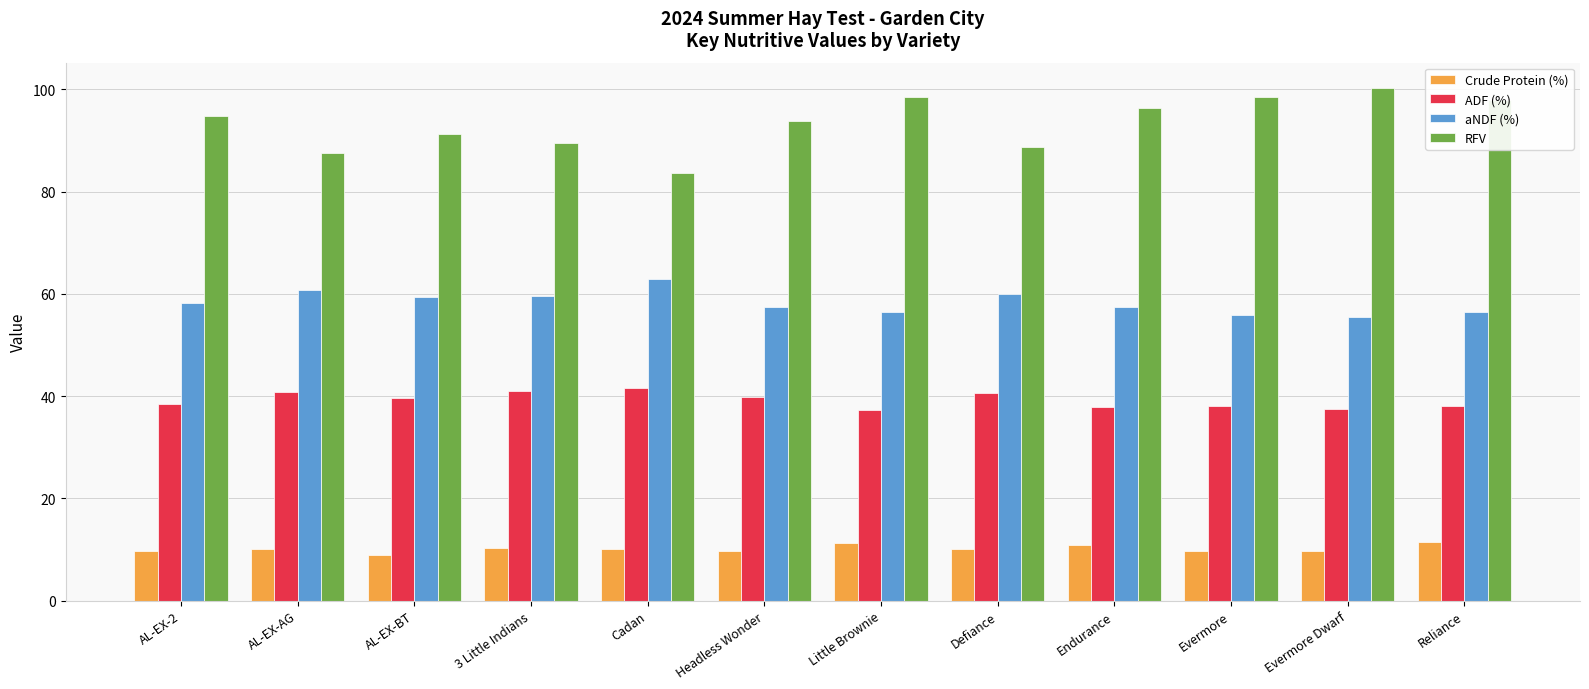

What value does the aNDF (%) series have at Defiance?

60.0